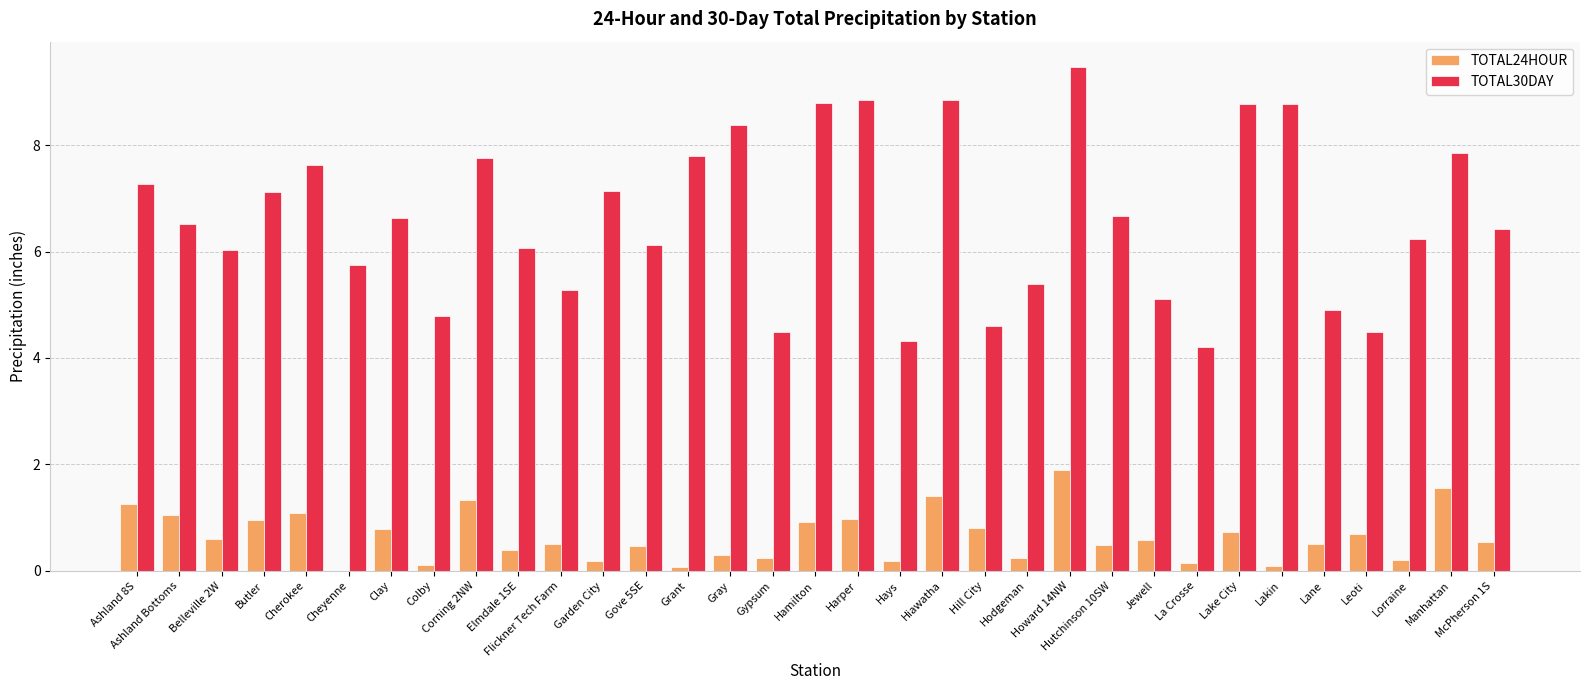

What is the highest value of the TOTAL30DAY series?

9.5